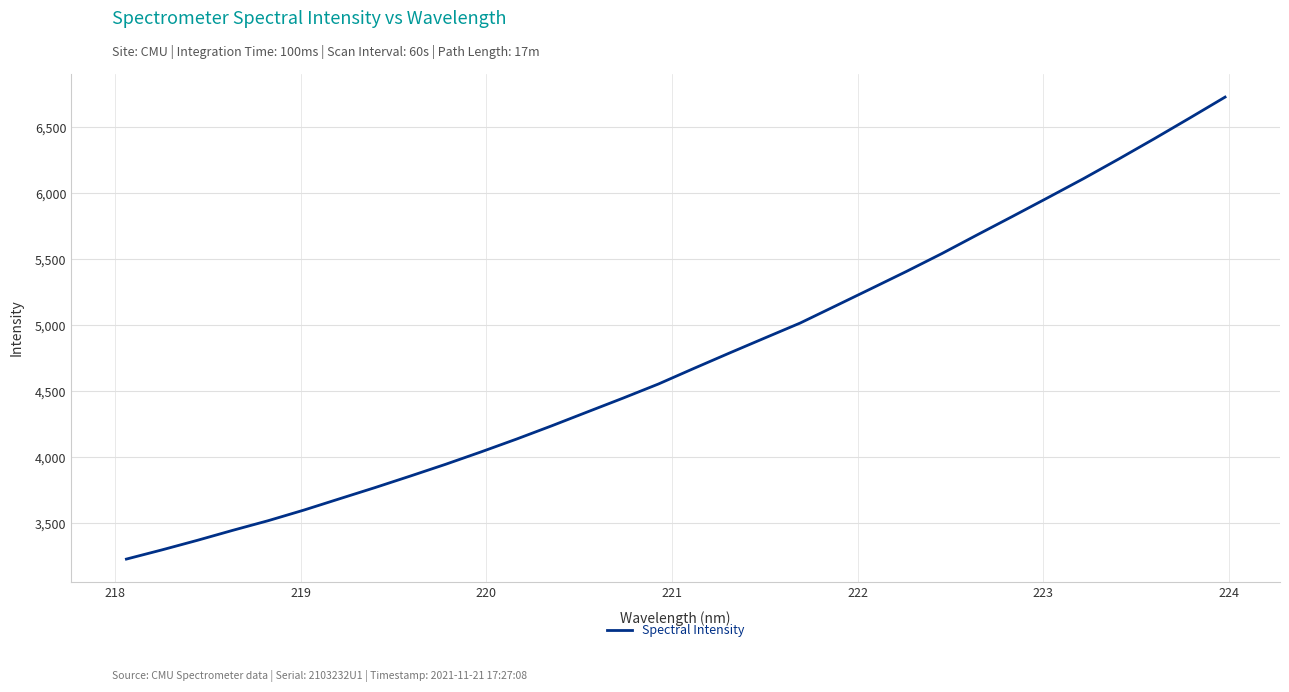

What is the difference between the maximum and minimum values?

3497.7